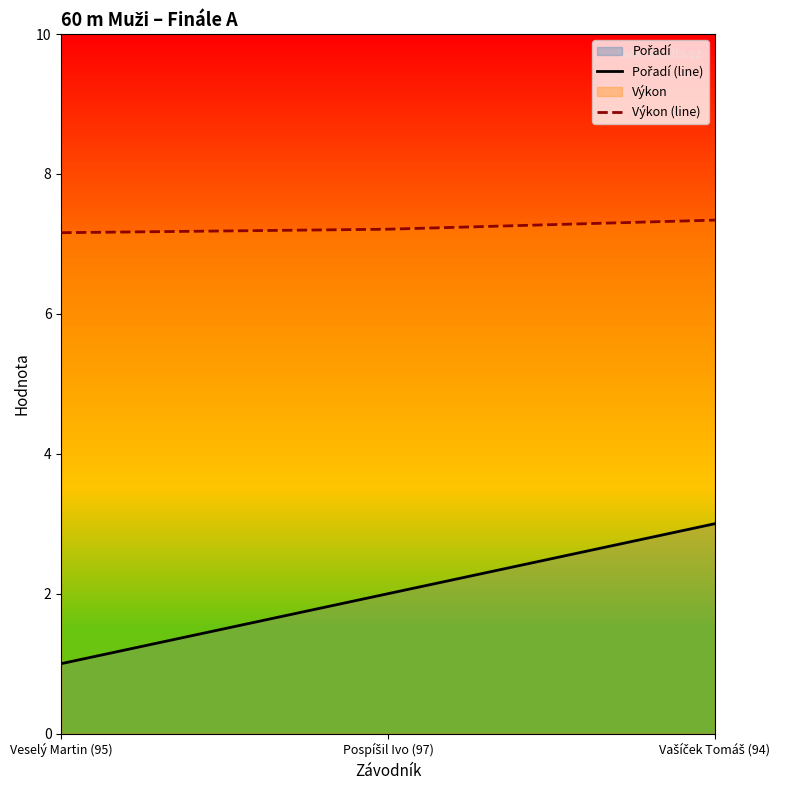

Count the number of categories in the chart.

3